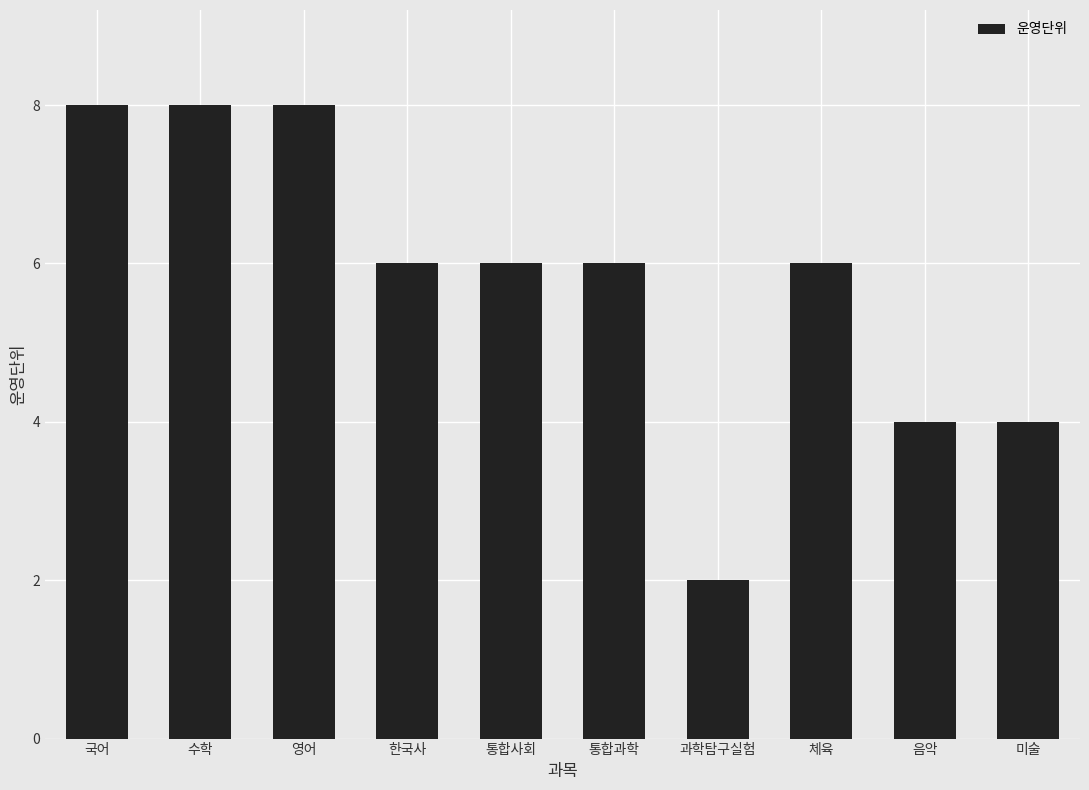

What position from the right is 미술?

1